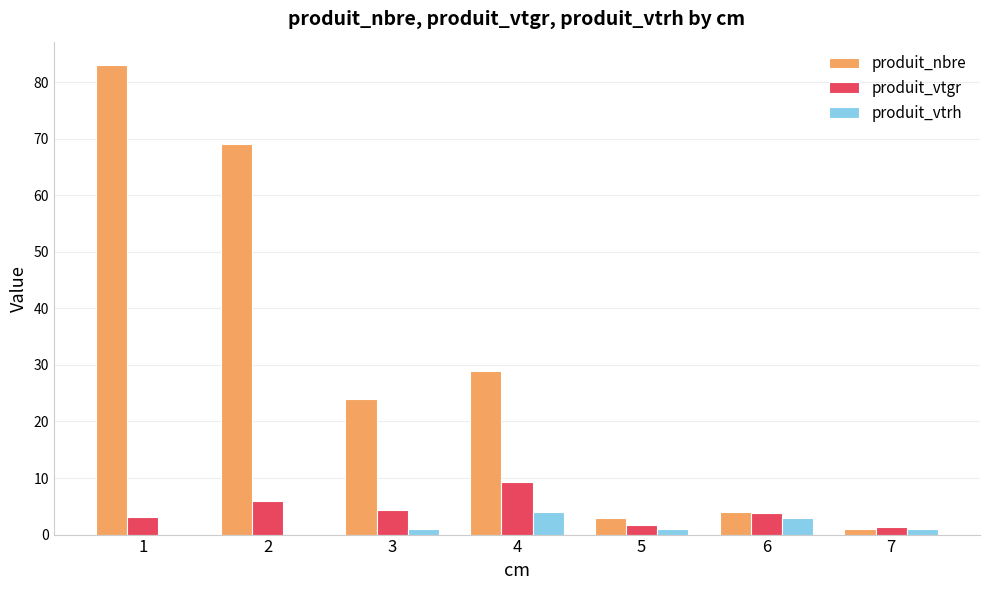

Which series changed the most between 1 and 2?

produit_nbre